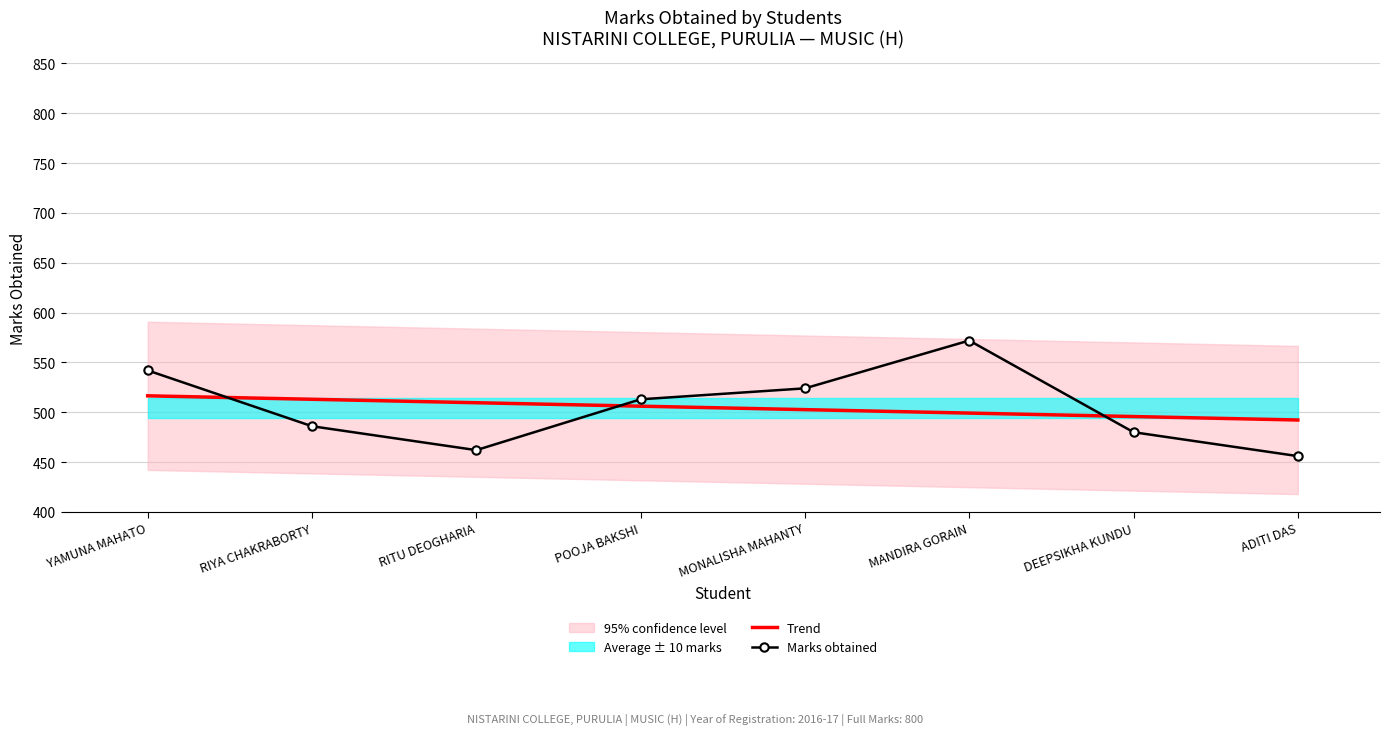

What is the difference between the highest and lowest values at DEEPSIKHA KUNDU?

15.7